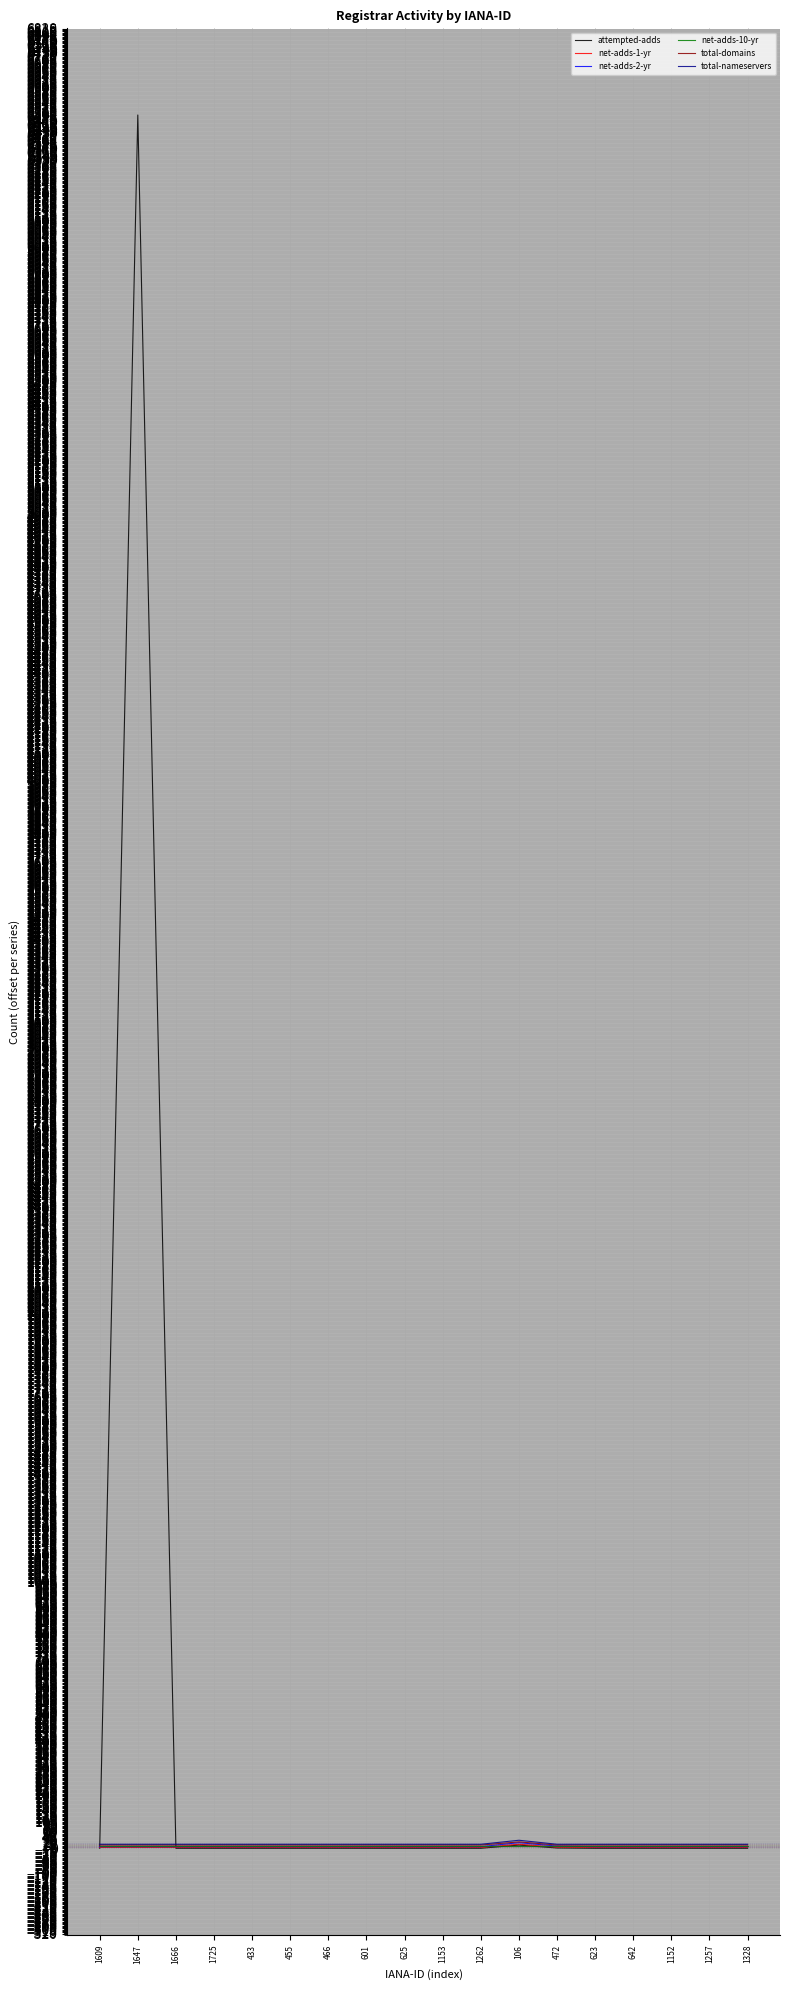

True or false: total-domains and net-adds-10-yr cross at least once.

False